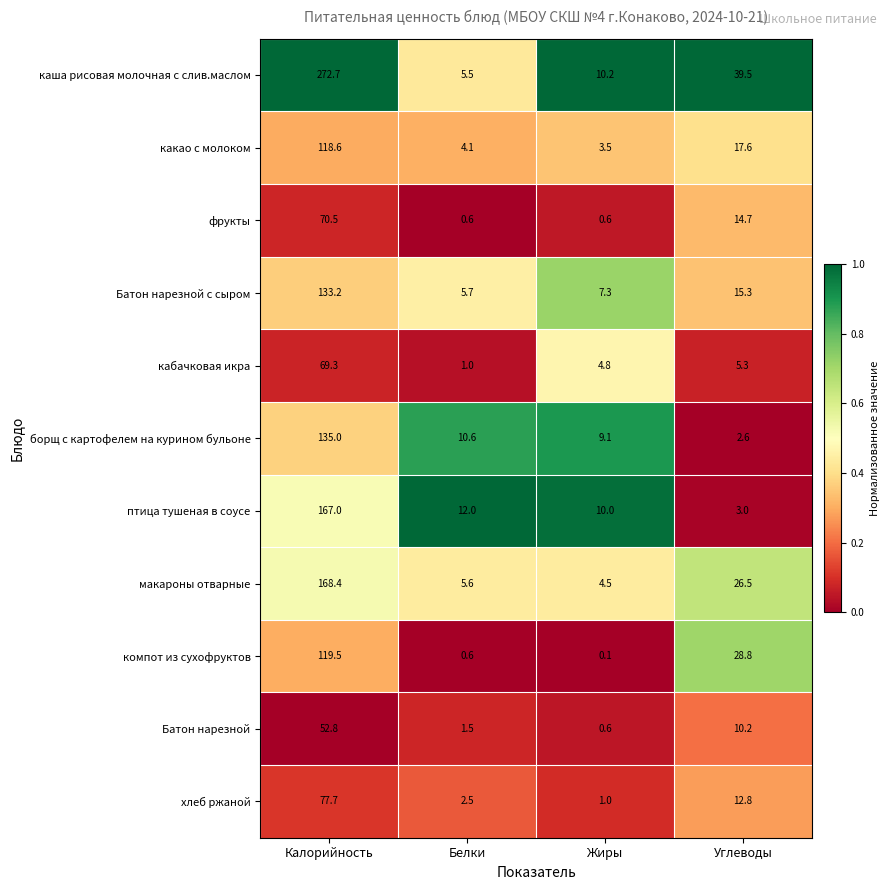

What is the difference between the maximum and minimum values in the Батон нарезной series?

52.2